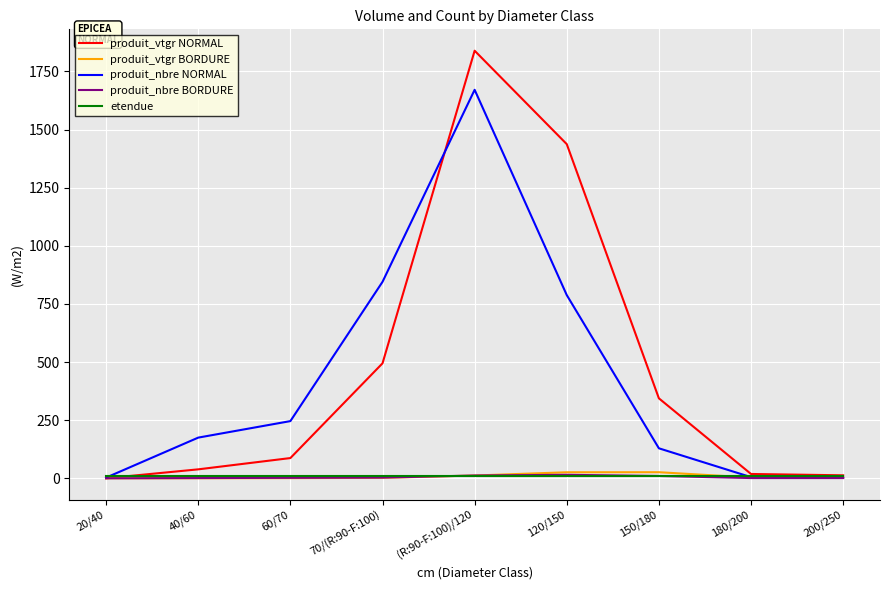

What are all the series names shown in the legend?

produit_vtgr NORMAL, produit_vtgr BORDURE, produit_nbre NORMAL, produit_nbre BORDURE, etendue